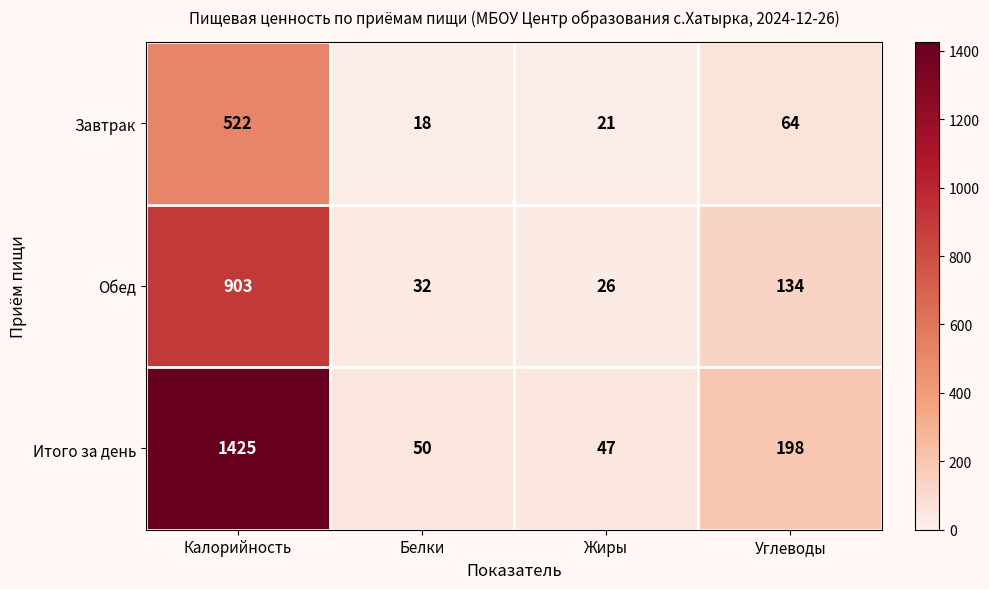

Which series has the largest total across all categories?

Итого за день